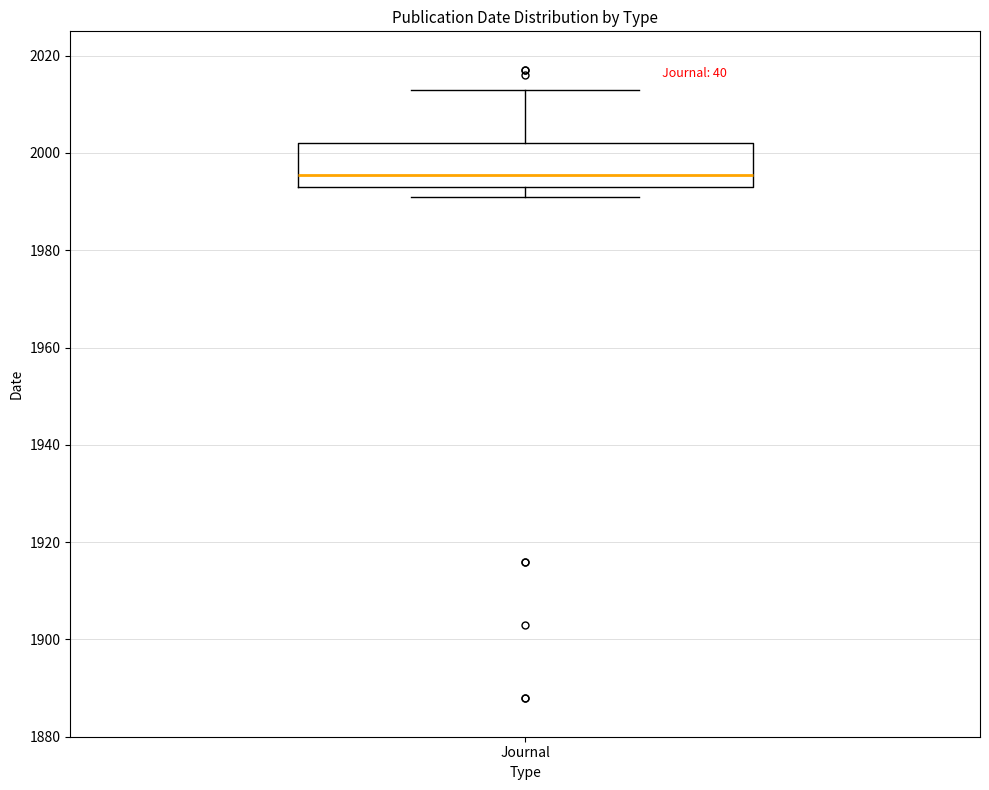

Read this box plot against the y-axis: the position of the median line, the range covered by the box, and the ends of both whiskers. The values are not printed on the chart, so give them approximately, as read against the axis.

median 1996, box 1994 to 2002, whiskers 1992 to 2014